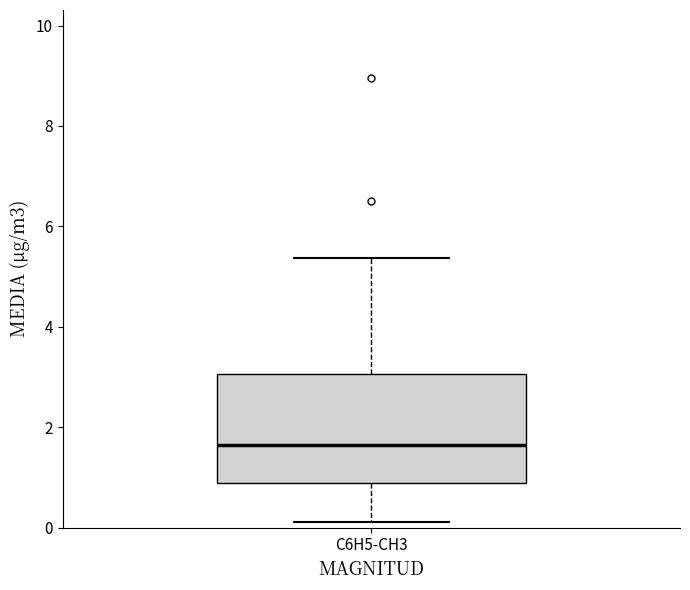

Read this box plot against the y-axis: the position of the median line, the range covered by the box, and the ends of both whiskers. The values are not printed on the chart, so give them approximately, as read against the axis.

median 1.6, box 0.8 to 3.0, whiskers 0.2 to 5.4